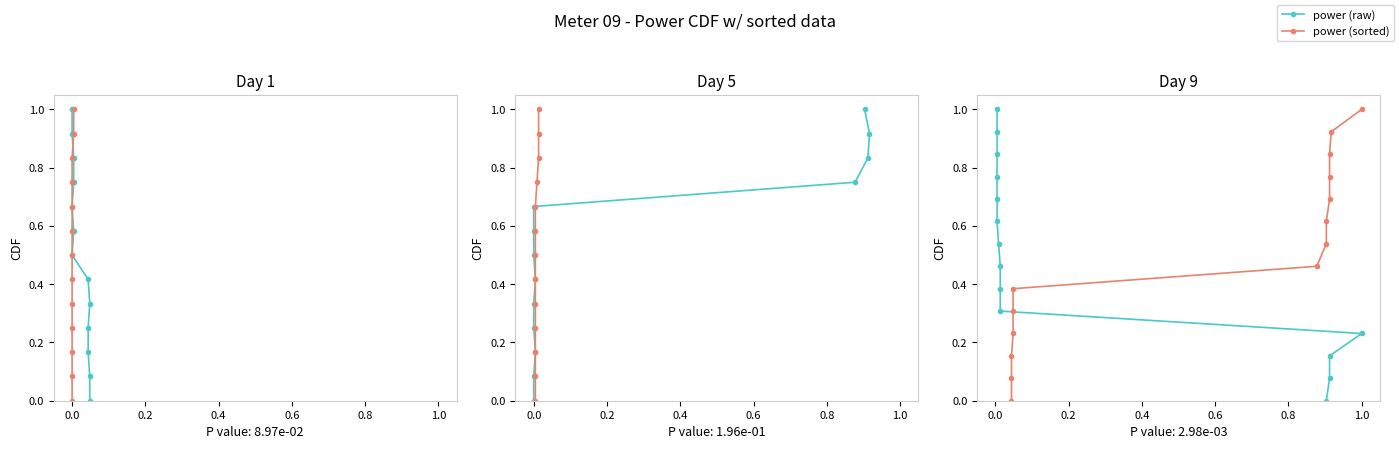

What is the greatest value displayed?

1.0